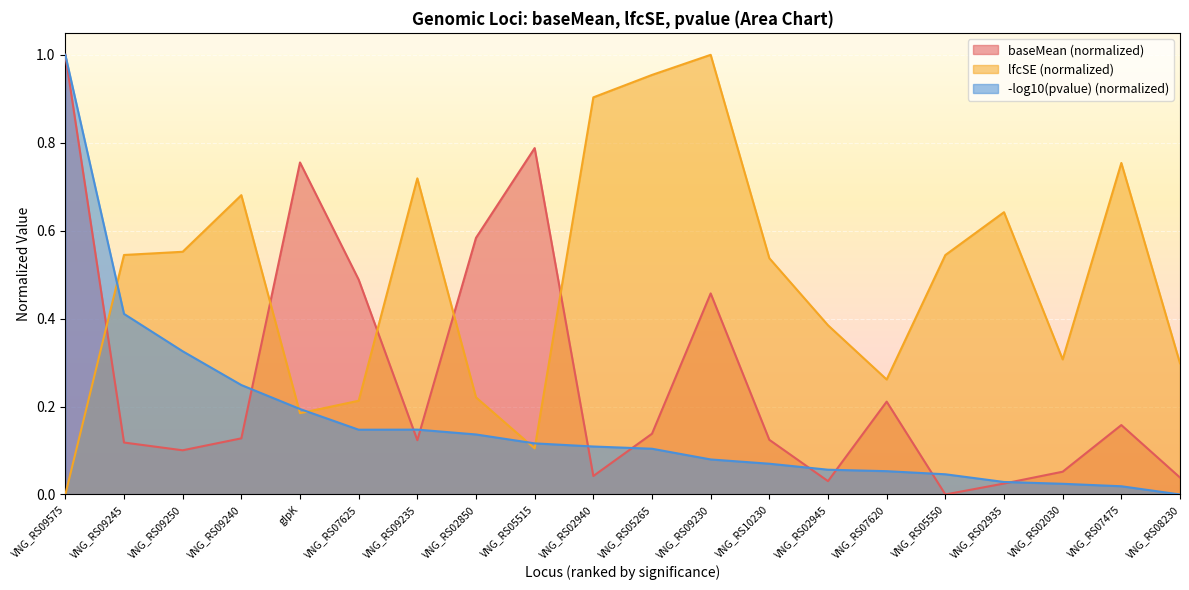

Which series has the largest range (max minus min)?

baseMean